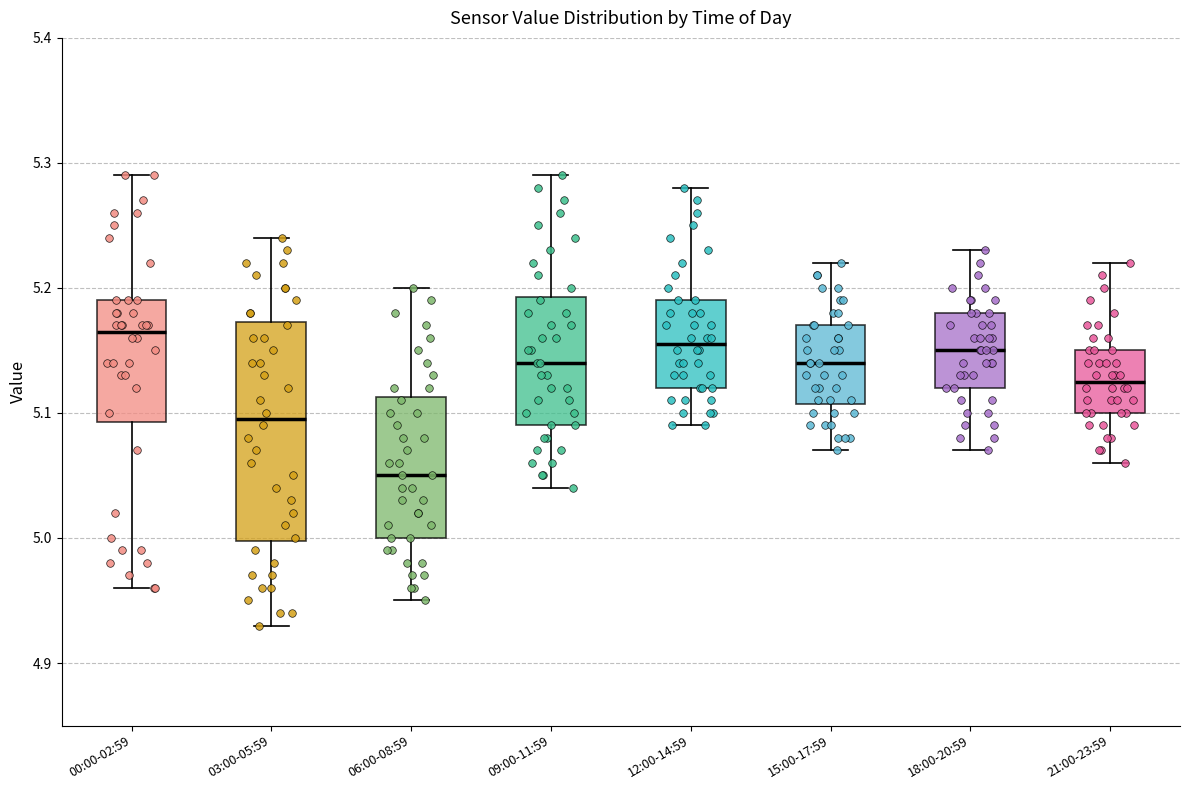

Reading left to right, read every box against the y-axis: the position of its median line, the range the box covers, and the ends of its whiskers. The values are not printed on the chart, so give them approximately, as read against the axis.

00:00-02:59: median 5.17, box 5.09 to 5.19, whiskers 4.96 to 5.29
03:00-05:59: median 5.10, box 5.00 to 5.17, whiskers 4.93 to 5.24
06:00-08:59: median 5.05, box 5.00 to 5.11, whiskers 4.95 to 5.20
09:00-11:59: median 5.14, box 5.09 to 5.19, whiskers 5.04 to 5.29
12:00-14:59: median 5.16, box 5.12 to 5.19, whiskers 5.09 to 5.28
15:00-17:59: median 5.14, box 5.11 to 5.17, whiskers 5.07 to 5.22
18:00-20:59: median 5.15, box 5.12 to 5.18, whiskers 5.07 to 5.23
21:00-23:59: median 5.13, box 5.10 to 5.15, whiskers 5.06 to 5.22